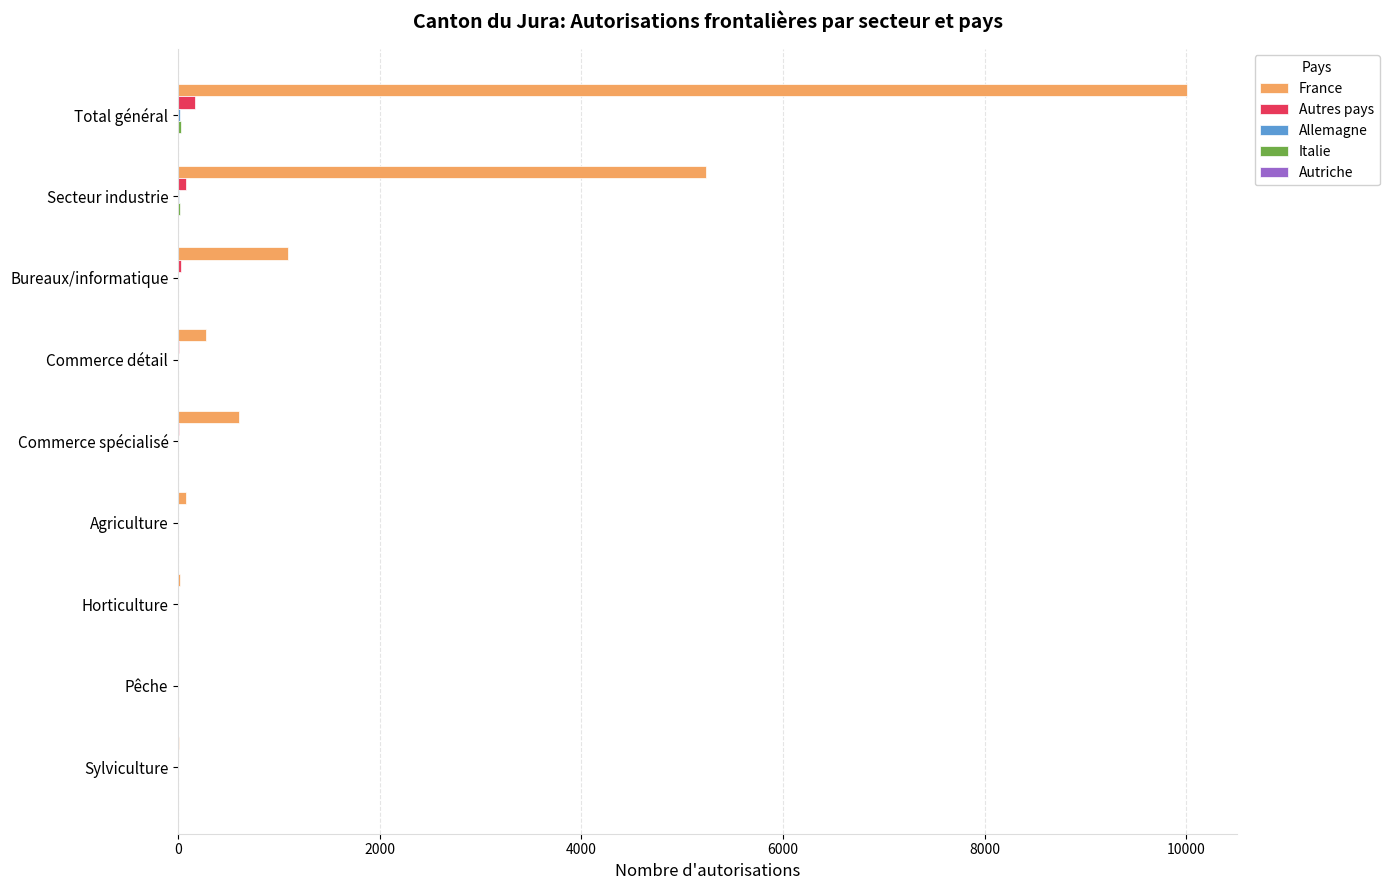

Which series has the largest total across all categories?

France